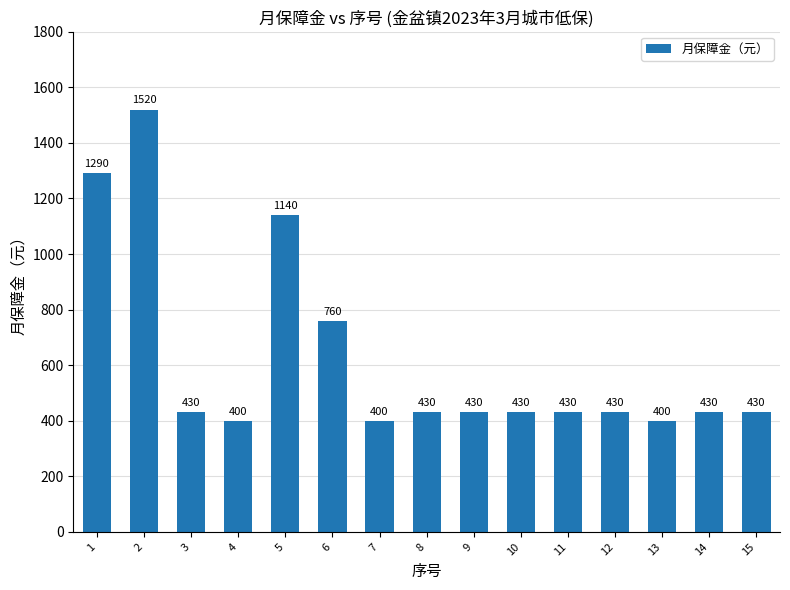

What is the difference between the maximum and minimum values?

1120